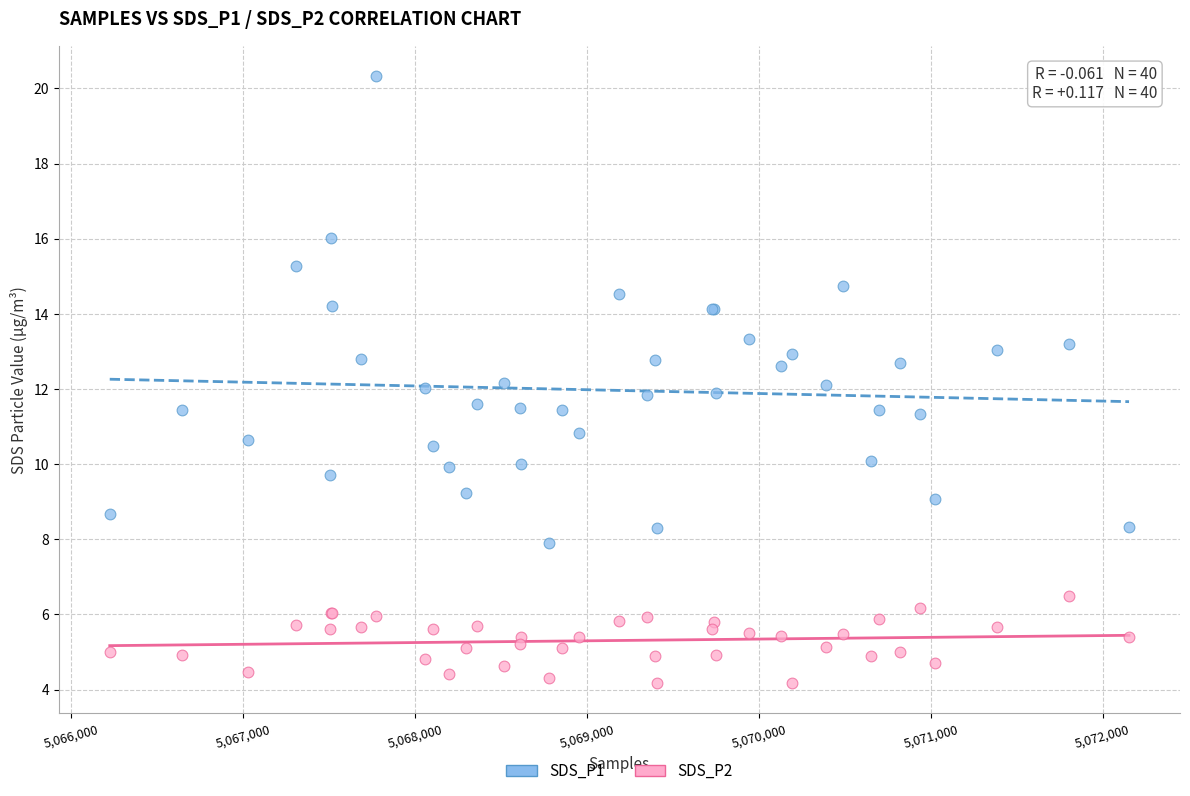

Which series reaches the minimum Y coordinate?

SDS_P2